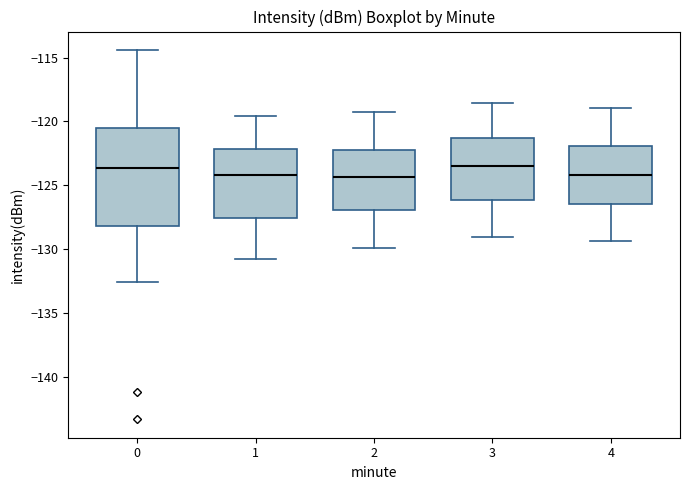

Comparing the boxes themselves (not the whiskers), which one is the tallest?

0